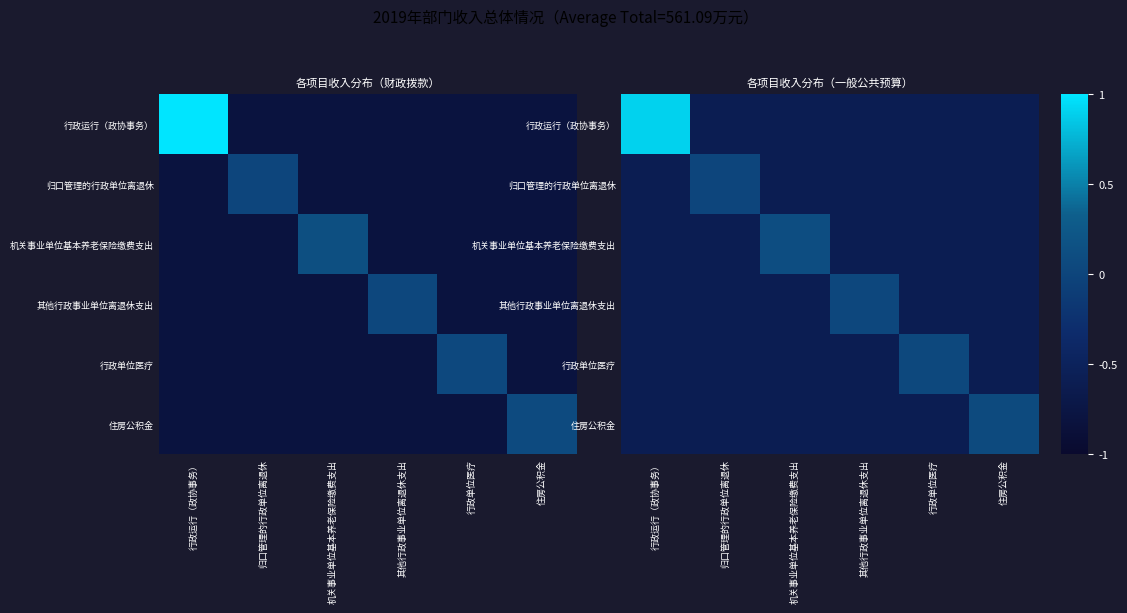

The 机关事业单位基本养老保险缴费支出 series shows -0.6 at 归口管理的行政单位离退休. True or false?

True